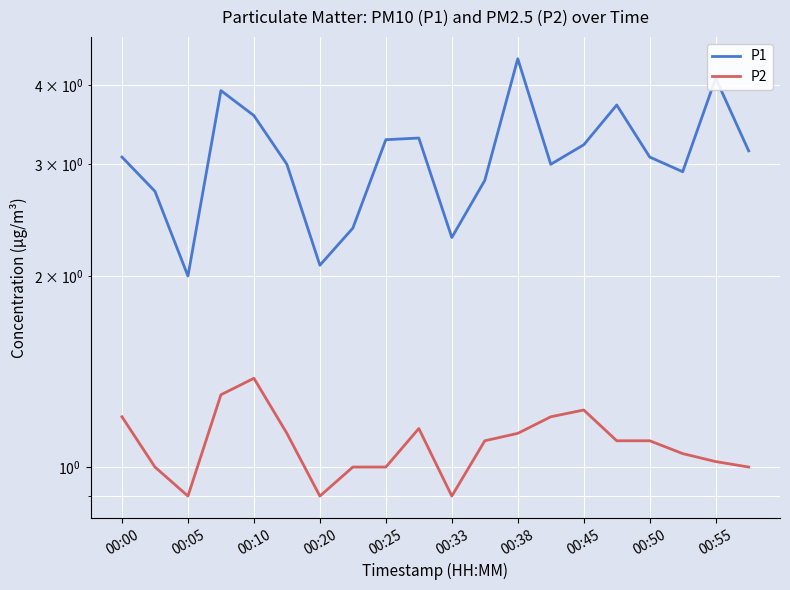

At how many categories does at least one series exceed 0?

20